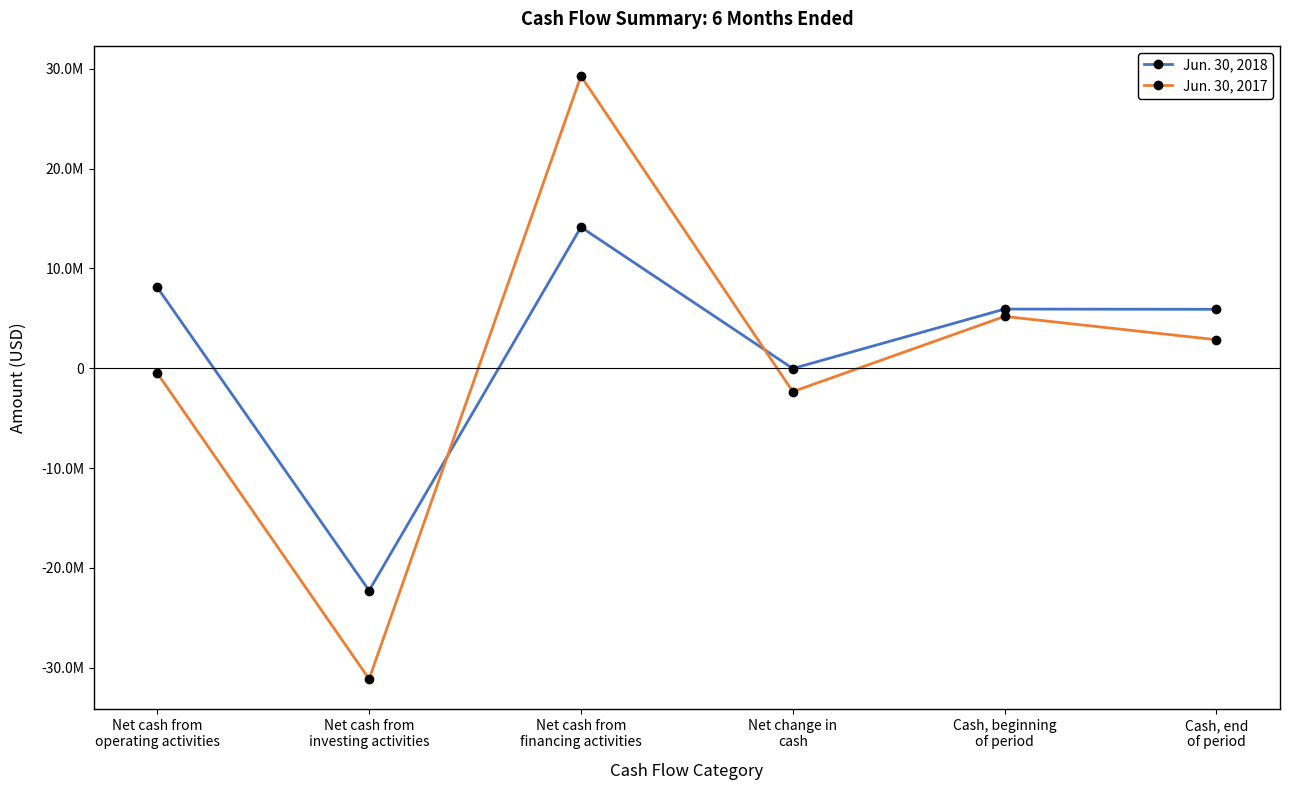

Which series has the largest total across all categories?

Jun. 30, 2018